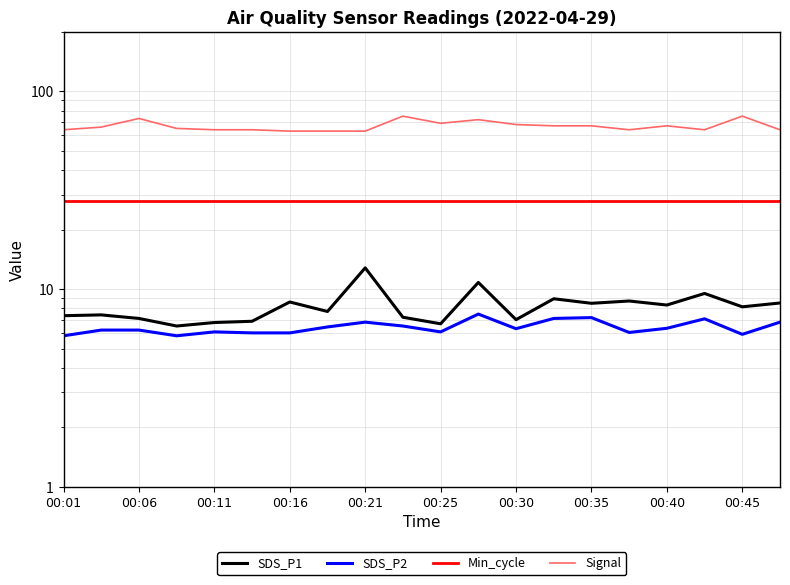

What is the average value of the SDS_P2 series?

6.4